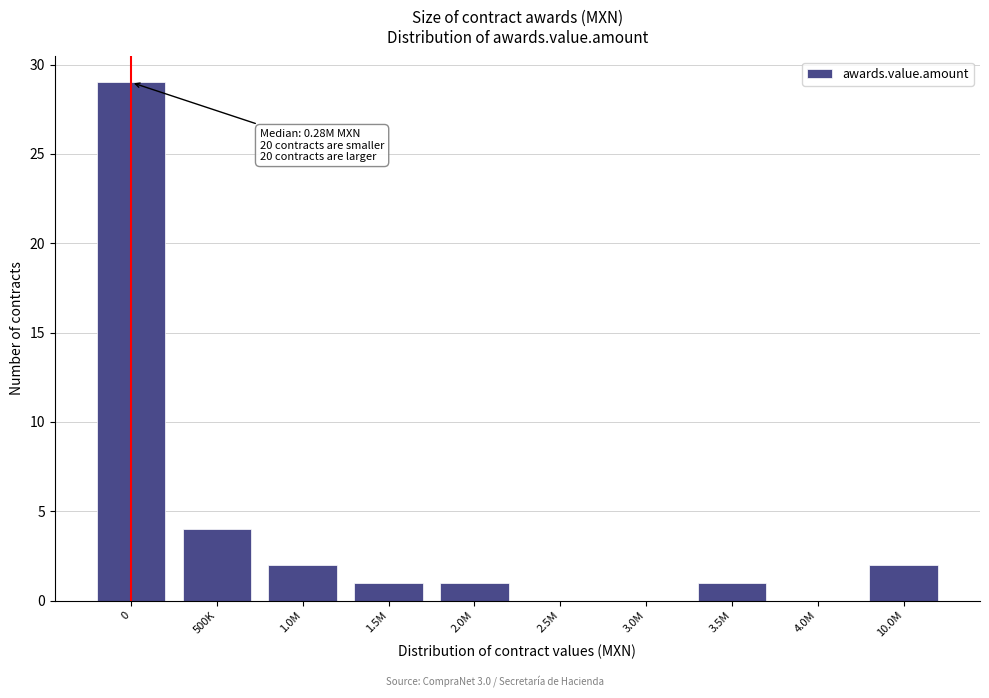

Reading left to right, extract all data points from this chart.

0=29	500K=4	1.0M=2	1.5M=1	2.0M=1	2.5M=0	3.0M=0	3.5M=1	4.0M=0	10.0M=2